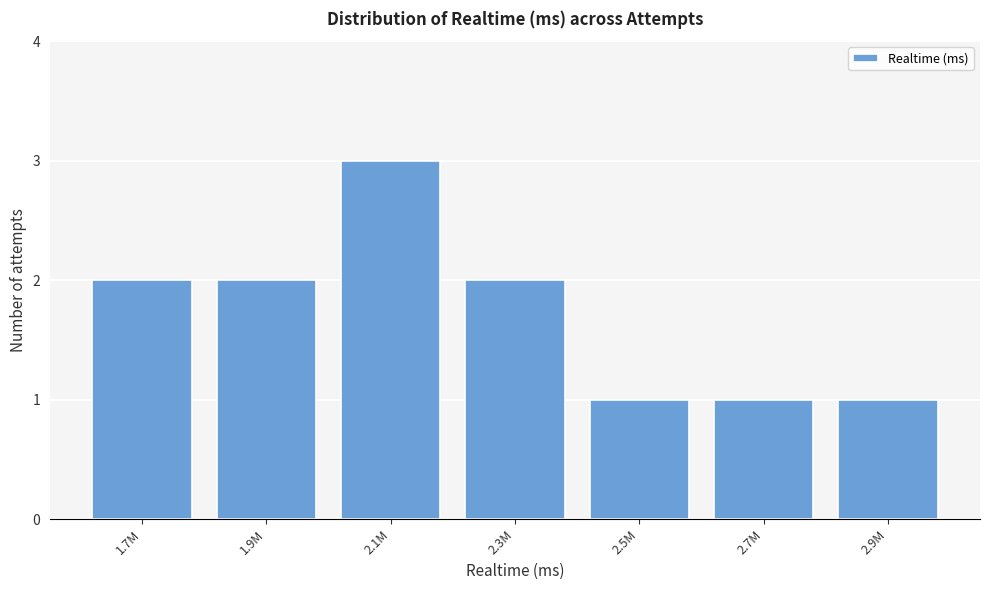

Reading left to right, extract all data points from this chart.

2	2	3	2	1	1	1